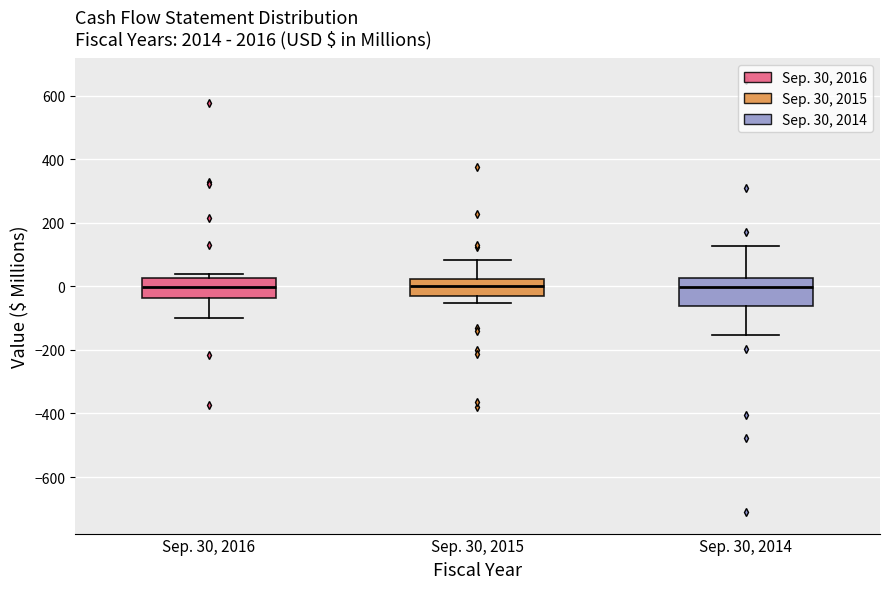

Reading left to right, transcribe this box plot: for each box, give where its median line is, the range the box spans, and where its two whiskers end, as read against the y-axis. The values are not printed on the chart, so give them approximately, as read against the axis.

Sep. 30, 2016: median 0, box -40 to 20, whiskers -100 to 40
Sep. 30, 2015: median 0, box -40 to 20, whiskers -60 to 80
Sep. 30, 2014: median 0, box -60 to 20, whiskers -160 to 120